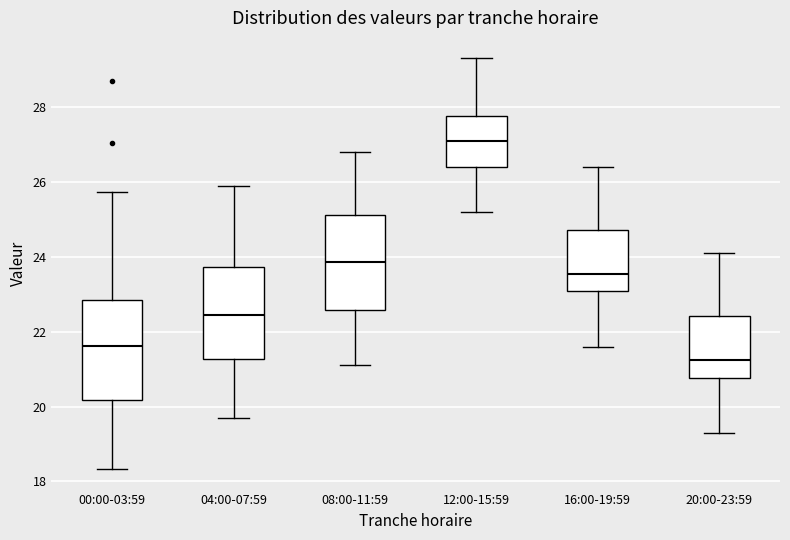

Reading left to right, transcribe this box plot: for each box, give where its median line is, the range the box spans, and where its two whiskers end, as read against the y-axis. The values are not printed on the chart, so give them approximately, as read against the axis.

00:00-03:59: median 21.6, box 20.2 to 22.8, whiskers 18.4 to 25.8
04:00-07:59: median 22.4, box 21.2 to 23.8, whiskers 19.8 to 26.0
08:00-11:59: median 23.8, box 22.6 to 25.2, whiskers 21.2 to 26.8
12:00-15:59: median 27.2, box 26.4 to 27.8, whiskers 25.2 to 29.4
16:00-19:59: median 23.6, box 23.0 to 24.8, whiskers 21.6 to 26.4
20:00-23:59: median 21.2, box 20.8 to 22.4, whiskers 19.4 to 24.2